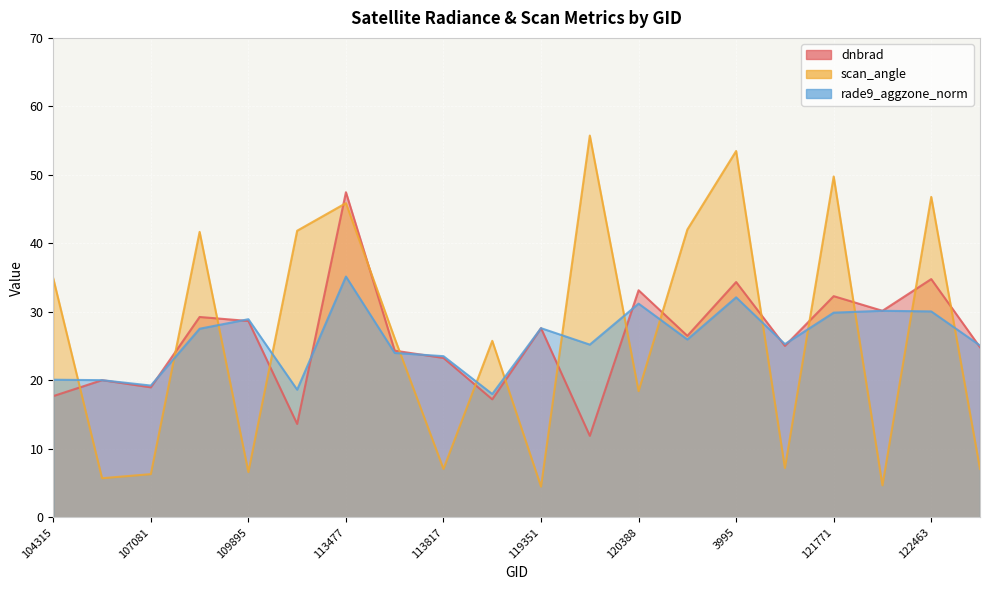

What position from the left is 113644?

8